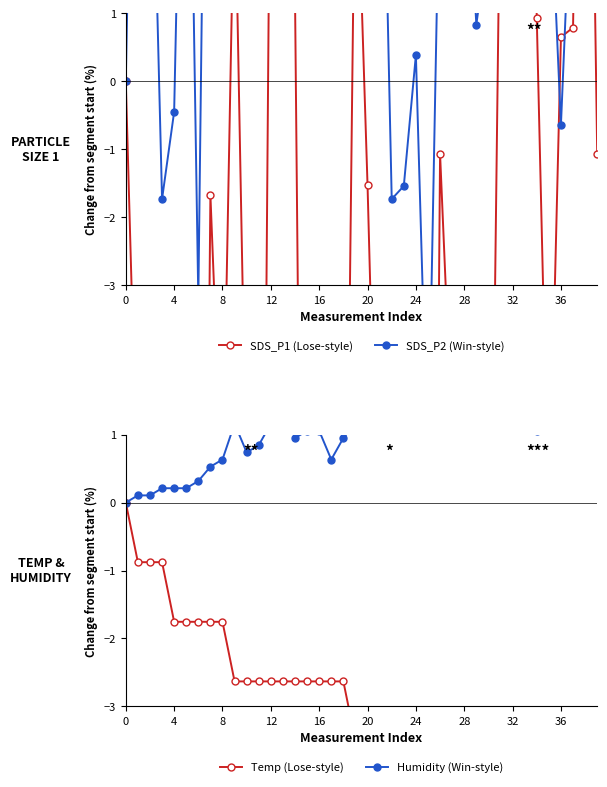

Which series has the largest total across all categories?

SDS_P2 (Win-style)